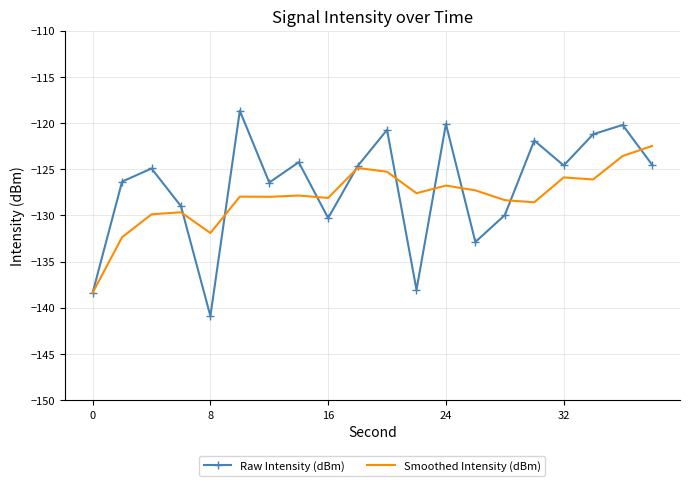

True or false: Smoothed Intensity (dBm) has more than 2 interior local peaks.

True